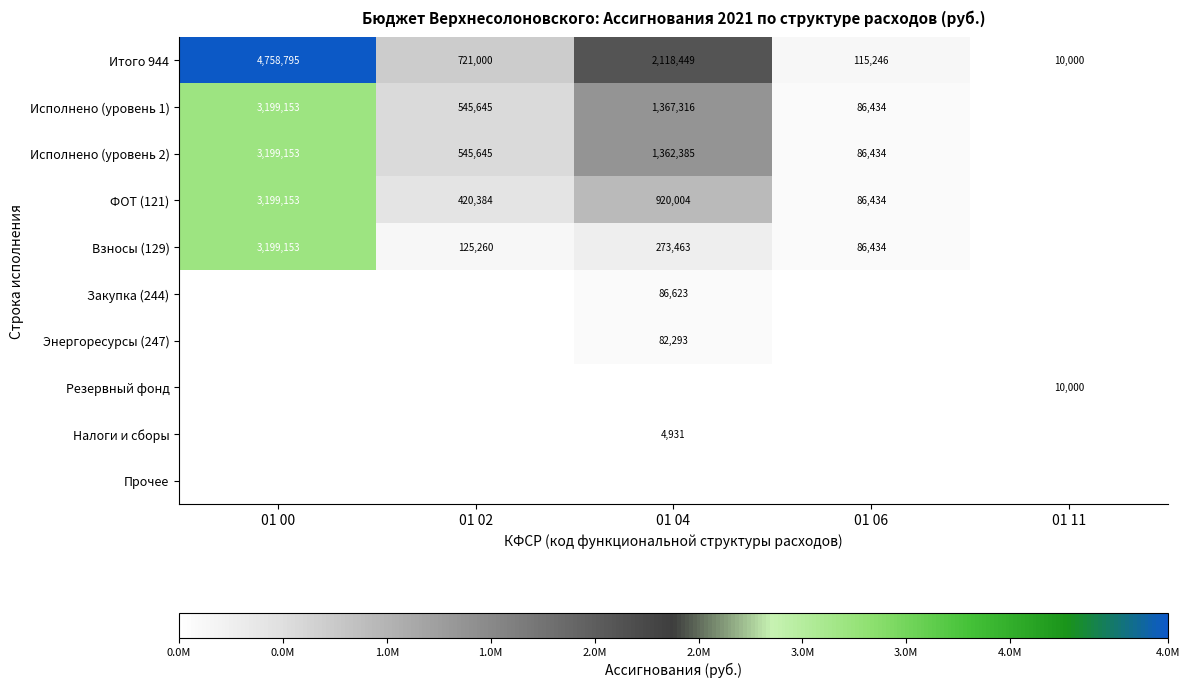

What is the approximate value of Итого 944 at 01 04, to the nearest 100?

2118400